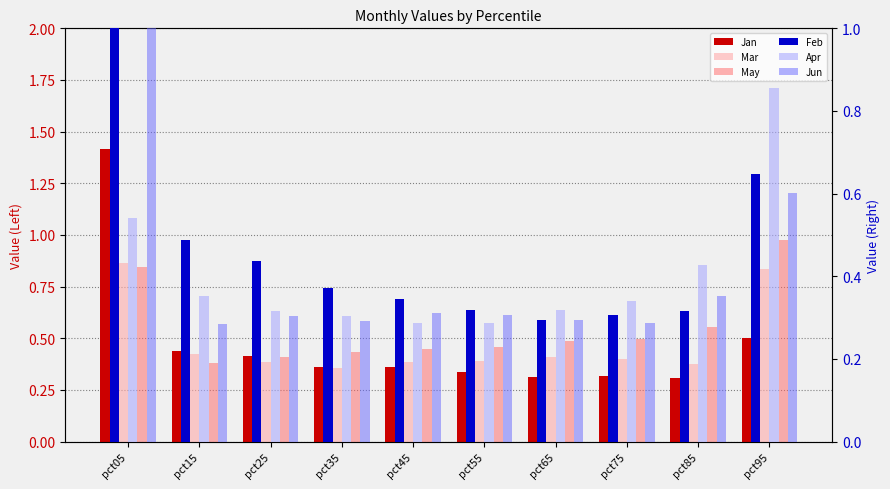

Is the value of May at pct65 greater than the value of Mar at pct25?

Yes